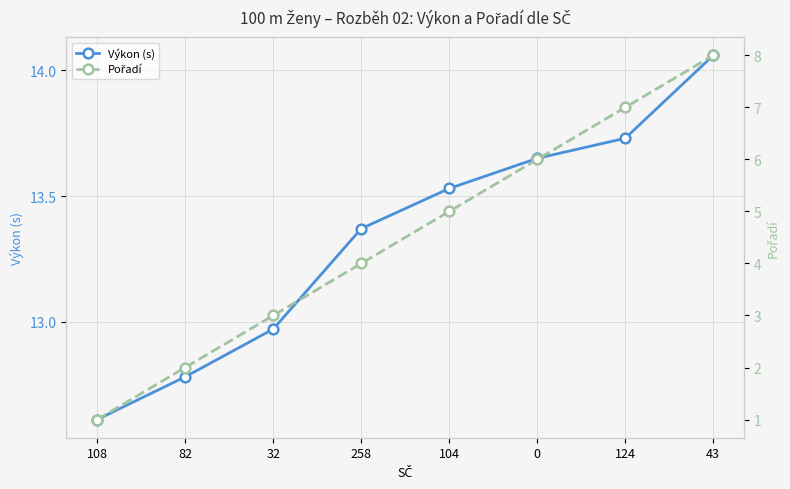

Is this an area chart (filled region under the line)?

No